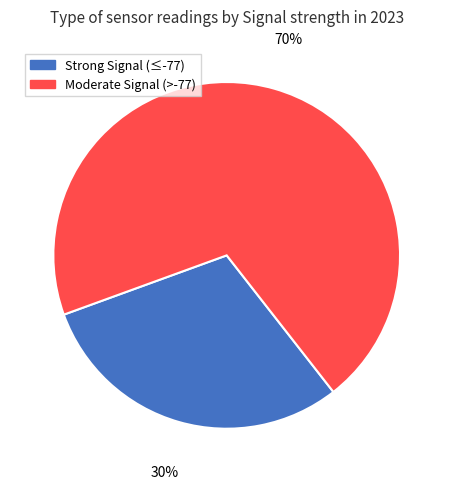

Is it true that Moderate Signal (>-77) is 56% of the pie?

False